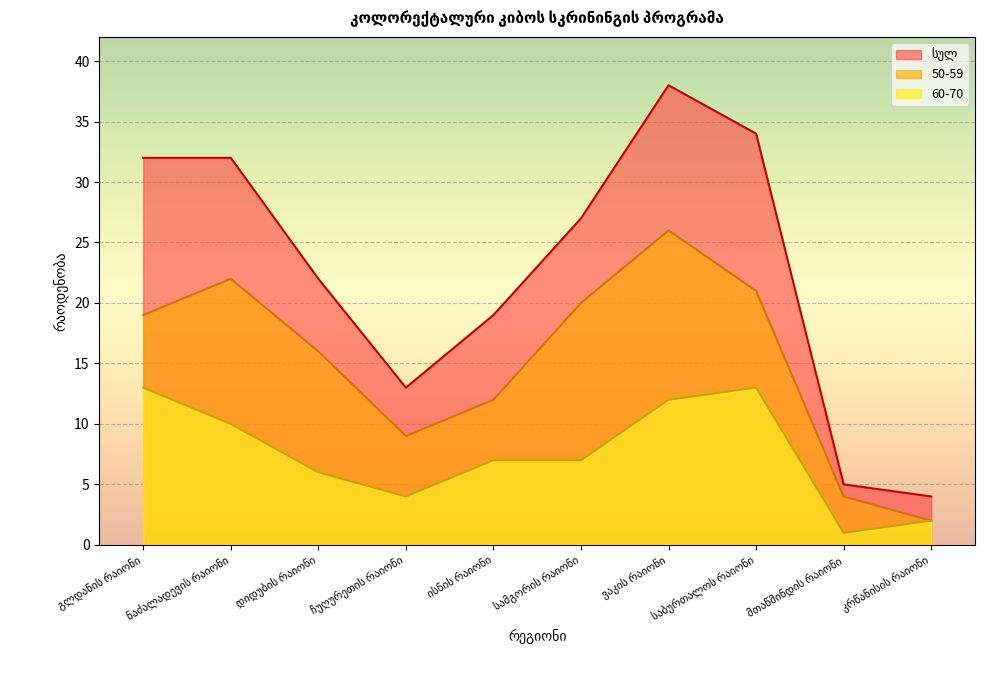

How many lines are shown in the chart?

3